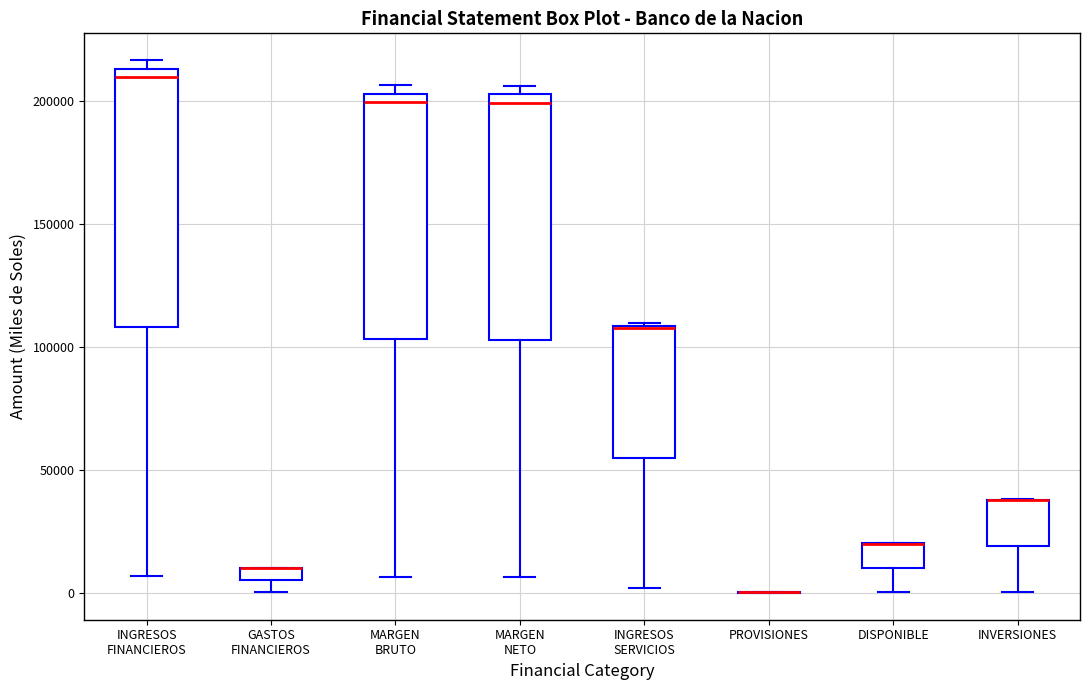

Where is the lower edge of the box for DISPONIBLE on the y-axis? The values are not printed on the chart, so give them approximately, as read against the axis.

10000